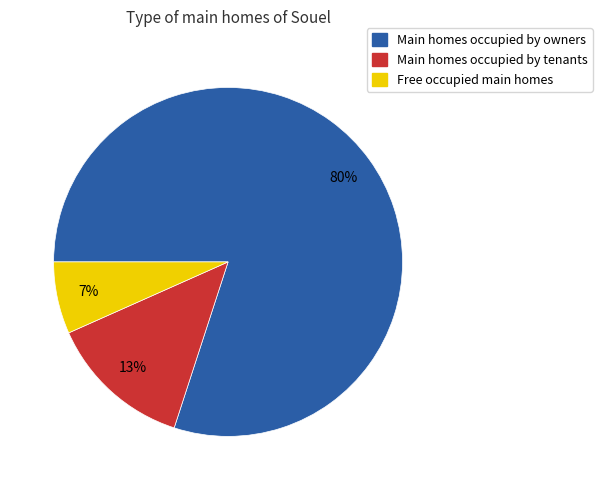

Is there a majority slice in this chart?

Yes